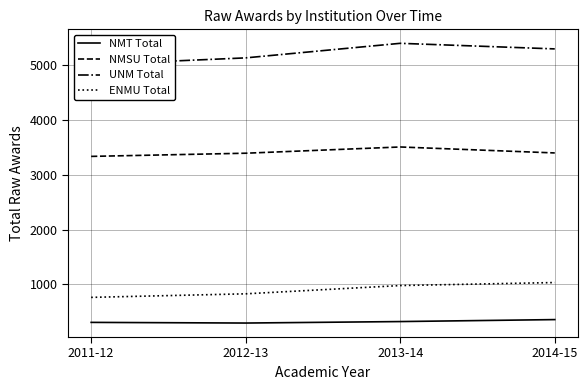

What is the difference between the highest and lowest values at 2013-14?

5084